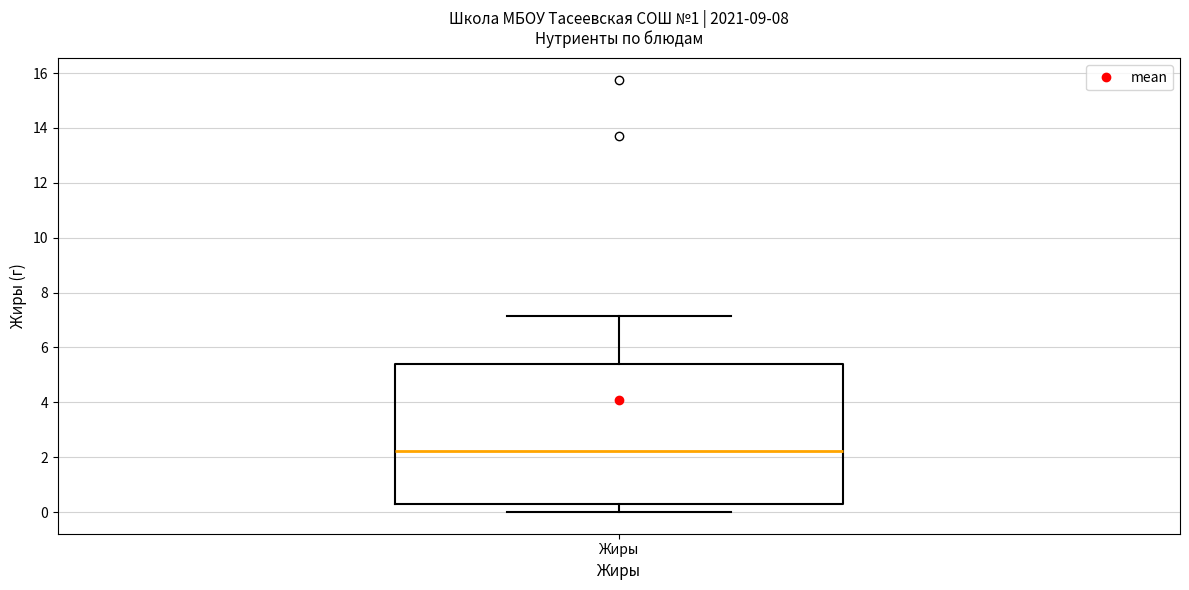

Where is the lower edge of the box for Жиры on the y-axis? The values are not printed on the chart, so give them approximately, as read against the axis.

0.4